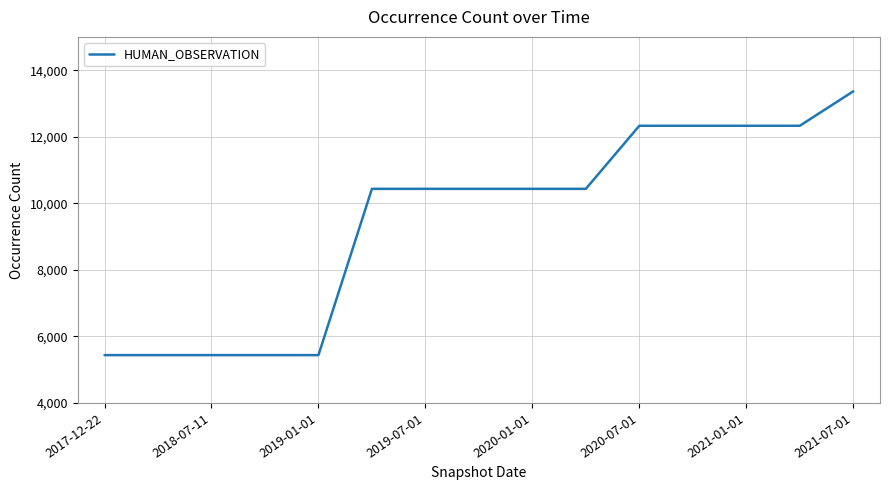

What is the maximum value shown in the chart?

13364